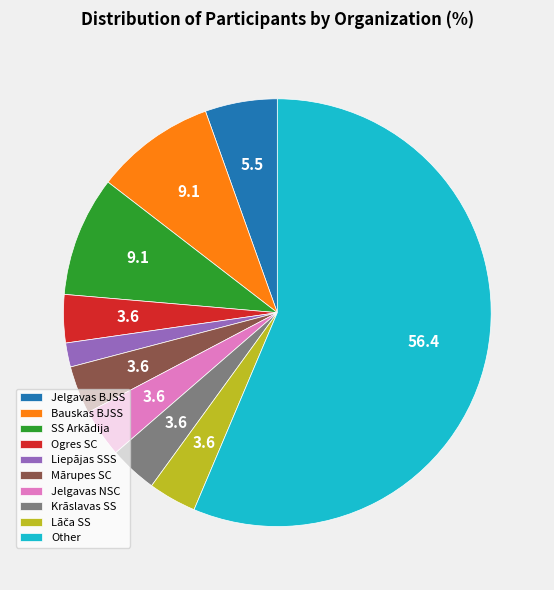

Is there any slice that represents more than half of the pie?

Yes